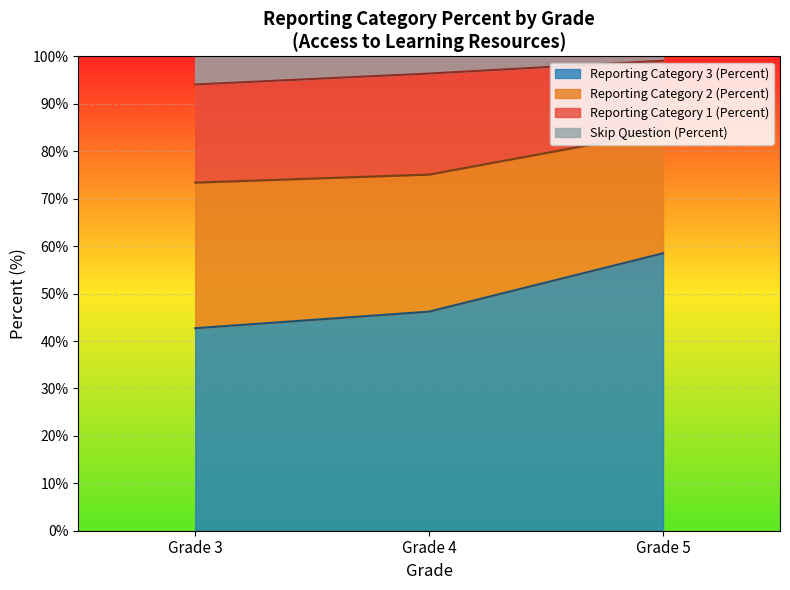

What are all the series names shown in the legend?

Reporting Category 3 (Percent), Reporting Category 2 (Percent), Reporting Category 1 (Percent), Skip Question (Percent)